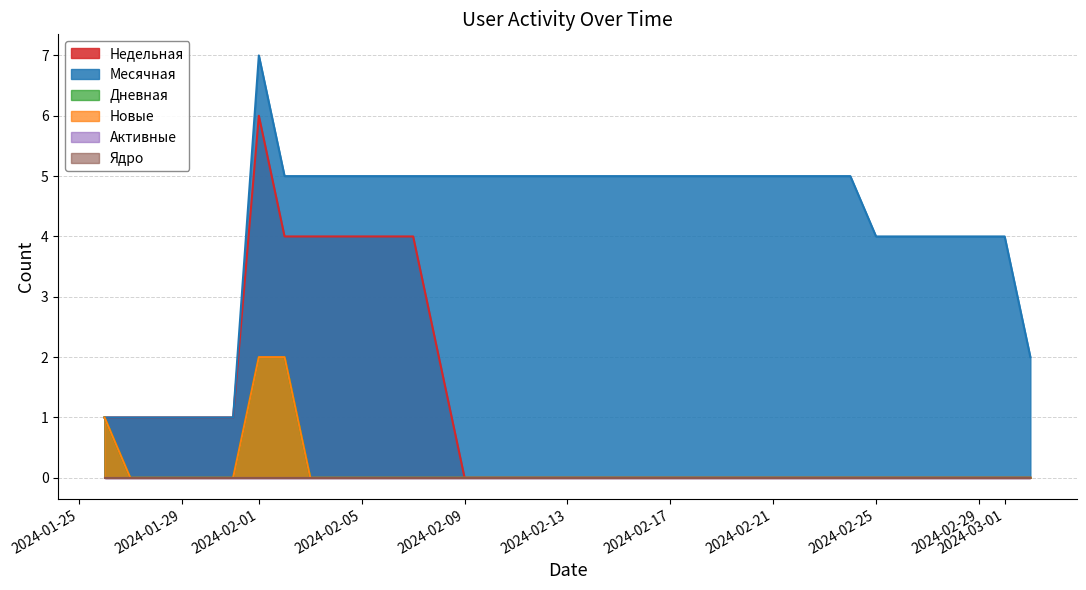

Between 2024-03-02 and 2024-01-31, which series saw the biggest shift?

Недельная